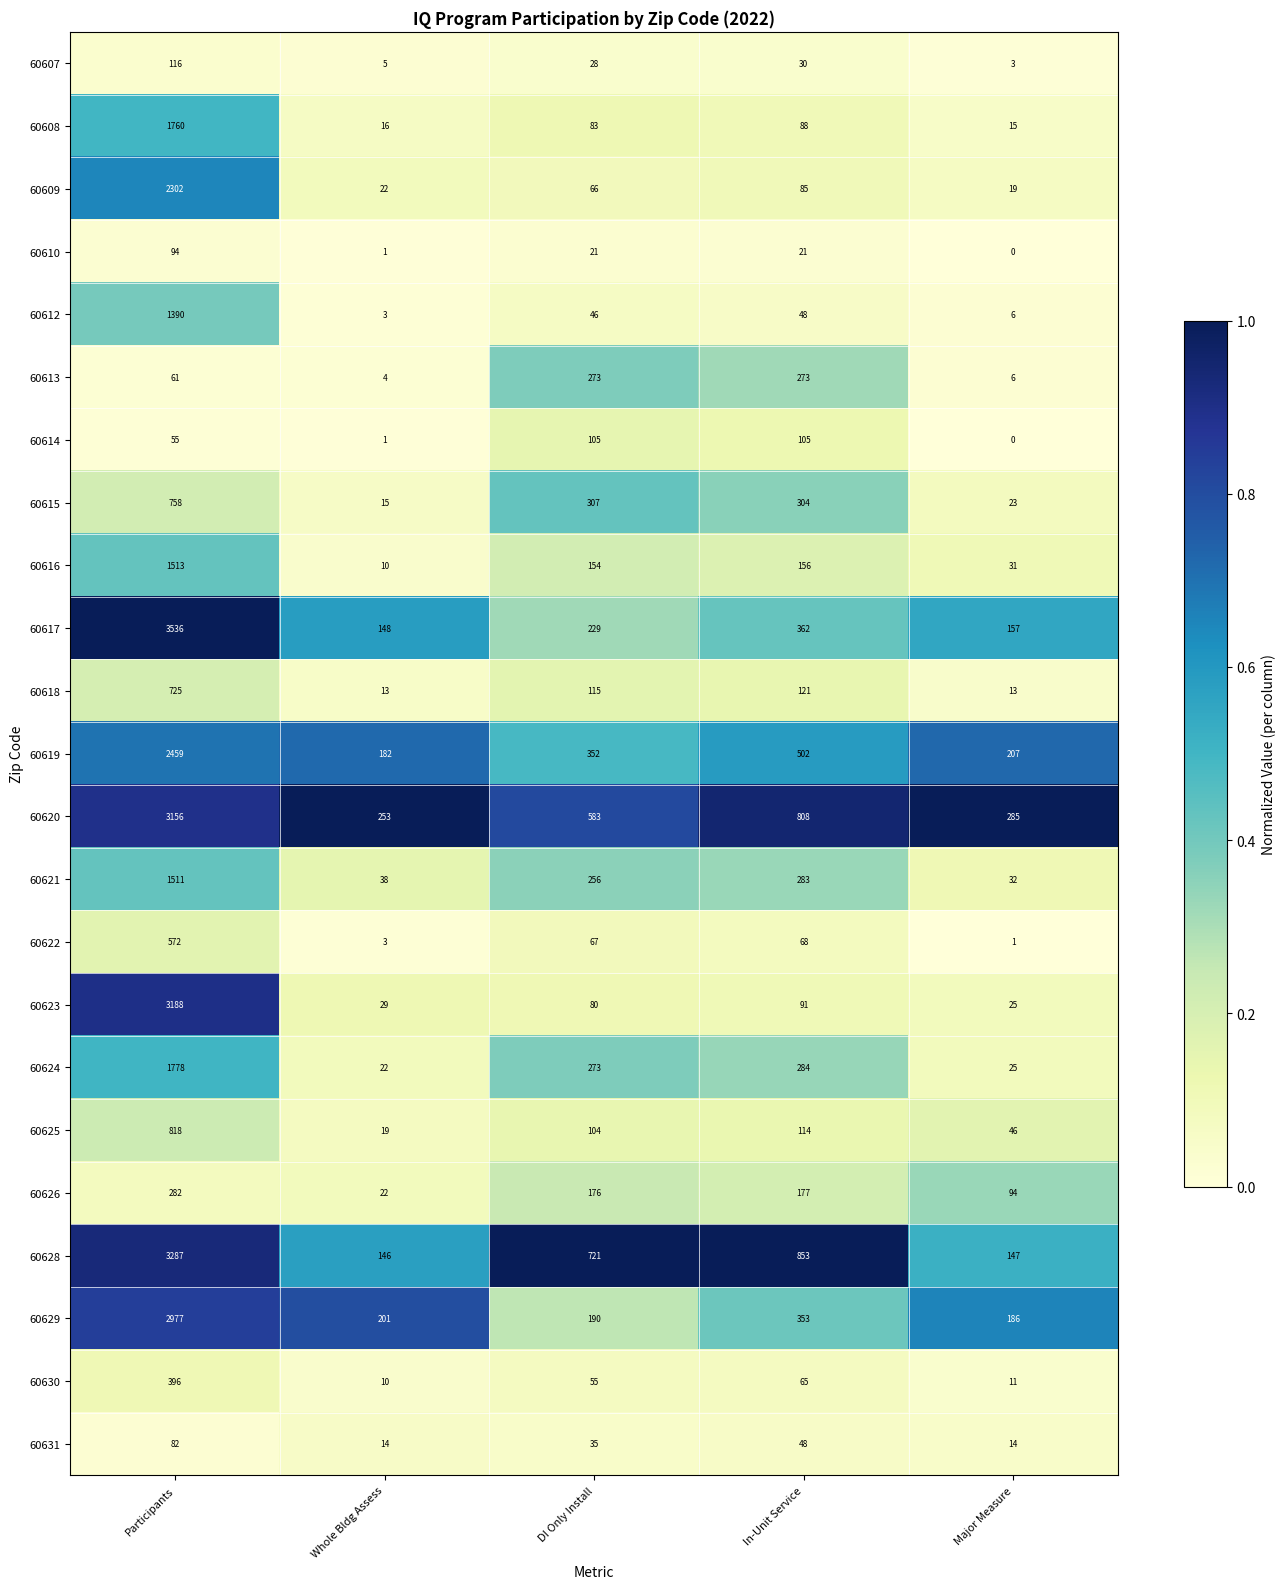

What is the difference between the maximum and minimum values in the 60623 series?

3163